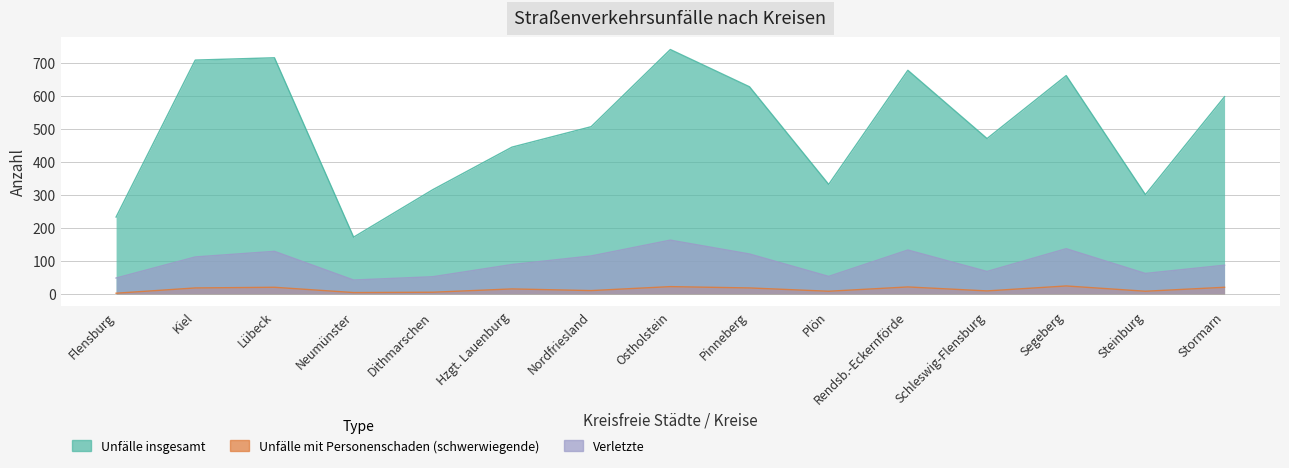

True or false: Unfälle mit Personenschaden (schwerwiegende) and Verletzte cross at least once.

False